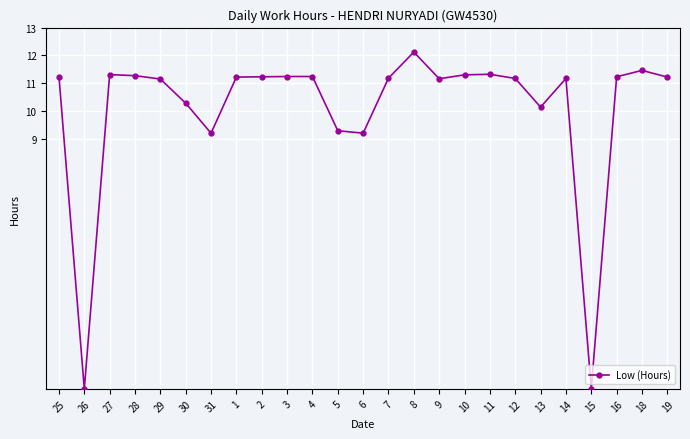

Which has a higher value, 31 or 15?

31